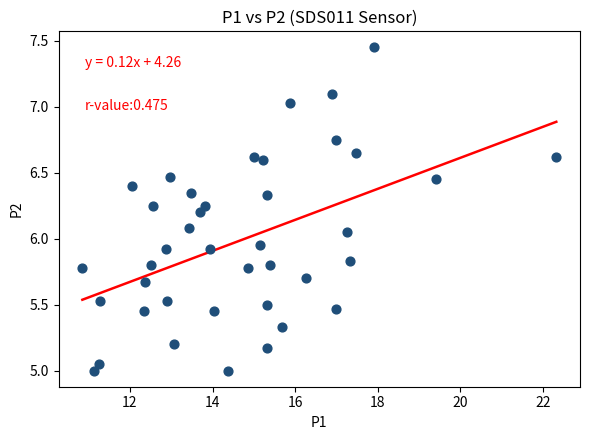

Count the number of points in this scatter plot.

40